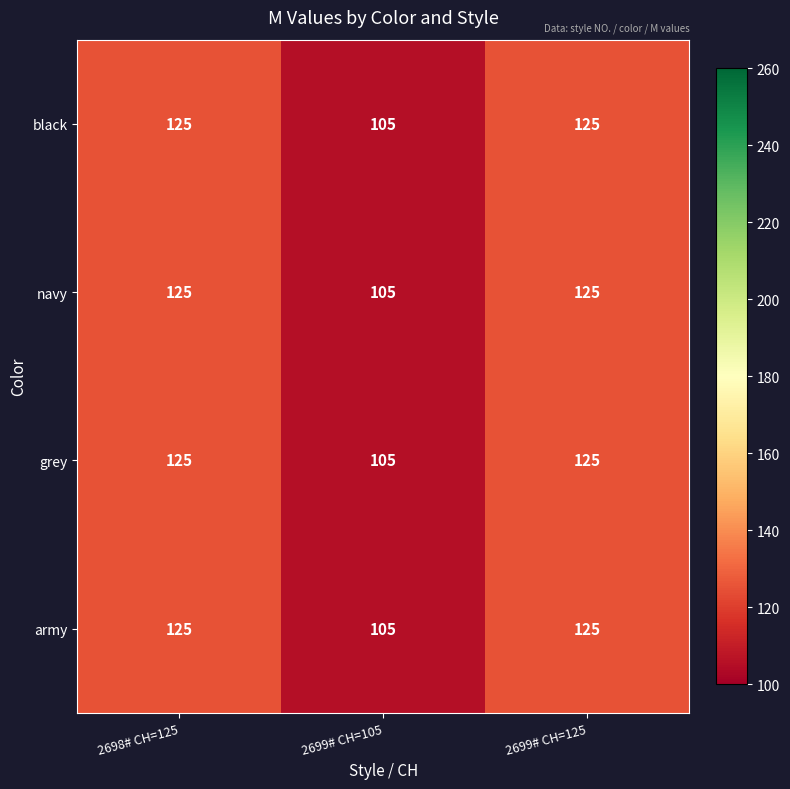

The value of grey at 2698# CH=125 is 82. True or false?

False